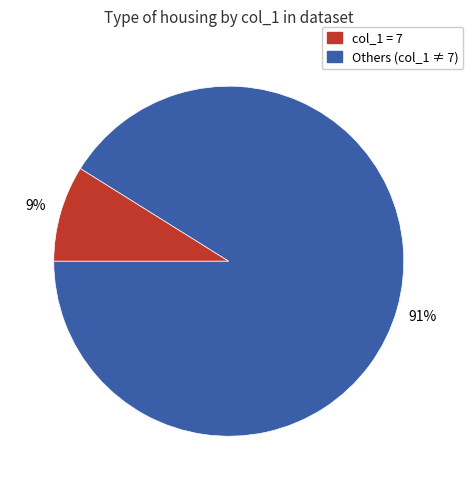

What is the majority slice?

Others (col_1 ≠ 7)